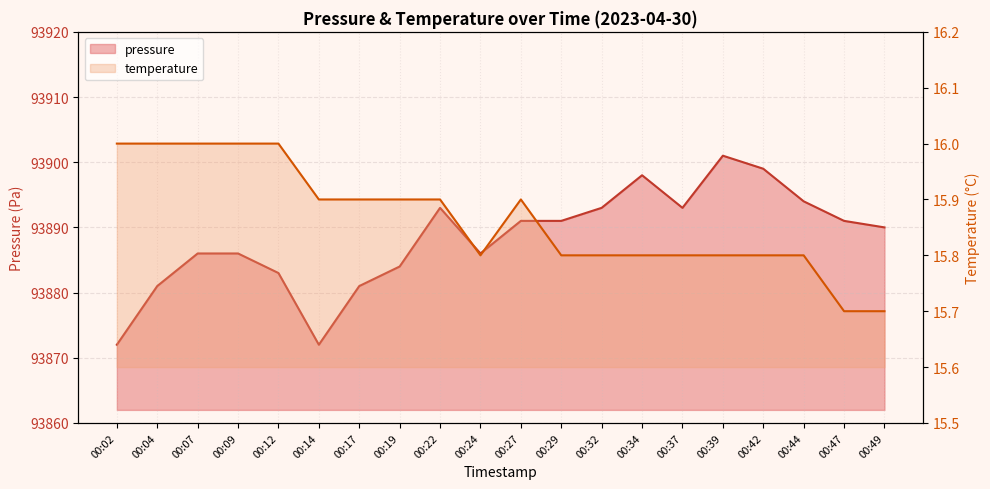

At how many categories does at least one series exceed 61103?

20